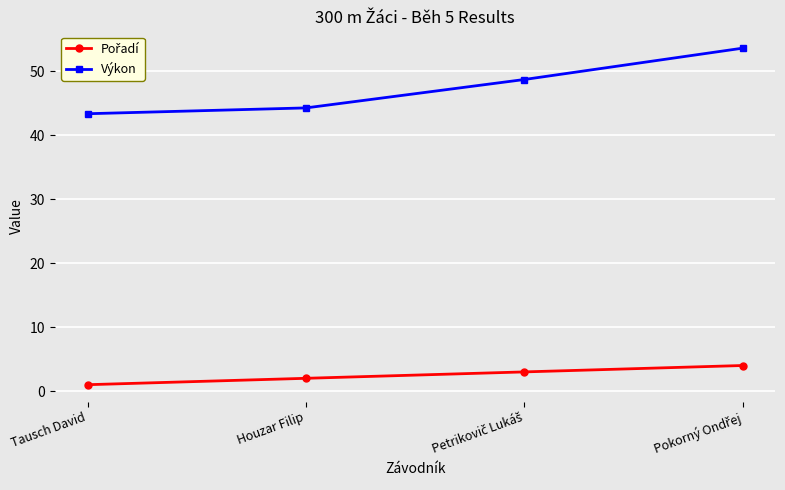

What is the difference between the second highest and second lowest values in the Výkon series?

4.4